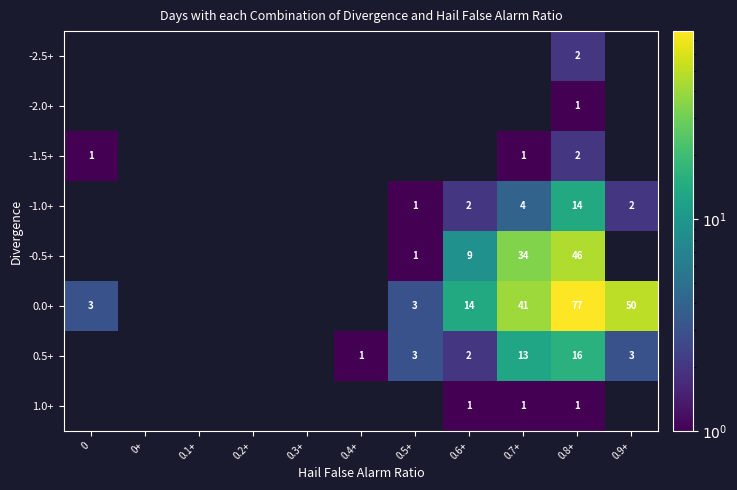

What is the sum of the 0.5+ values at 0.8+ and 0.6+?

18